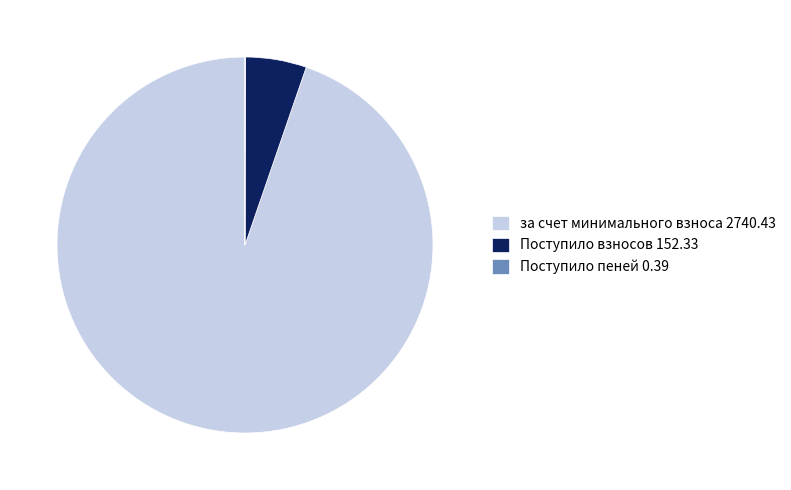

Which slice represents more than half of the pie?

за счет минимального взноса 2740.43